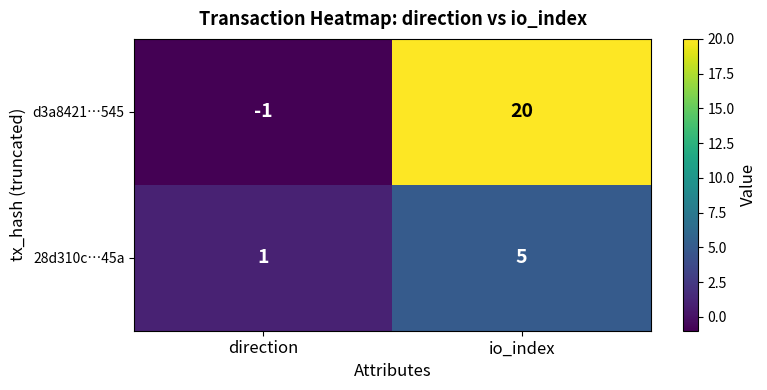

Which category has the lowest value in the d3a8421…545 series?

direction